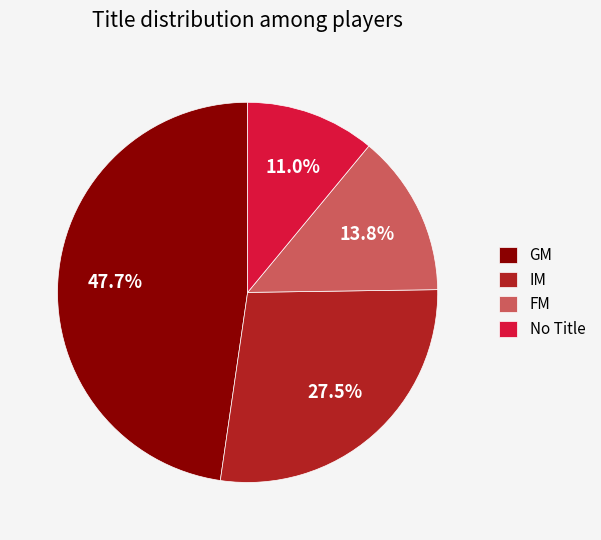

Rank the categories by value from highest to lowest.

GM, IM, FM, No Title